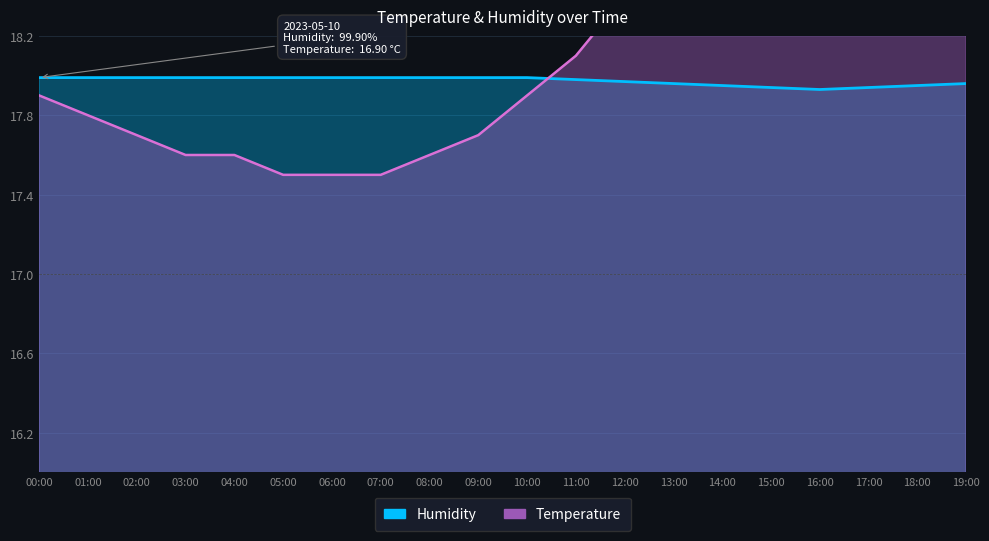

The temperature series shows 97.0 at 09:00. True or false?

True